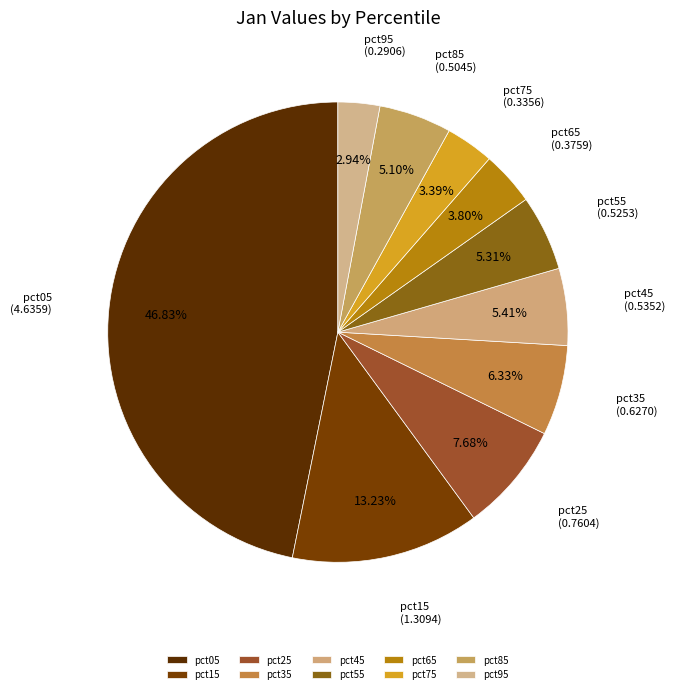

To the nearest percent, what is the difference between the largest and smallest slice percentages?

44%